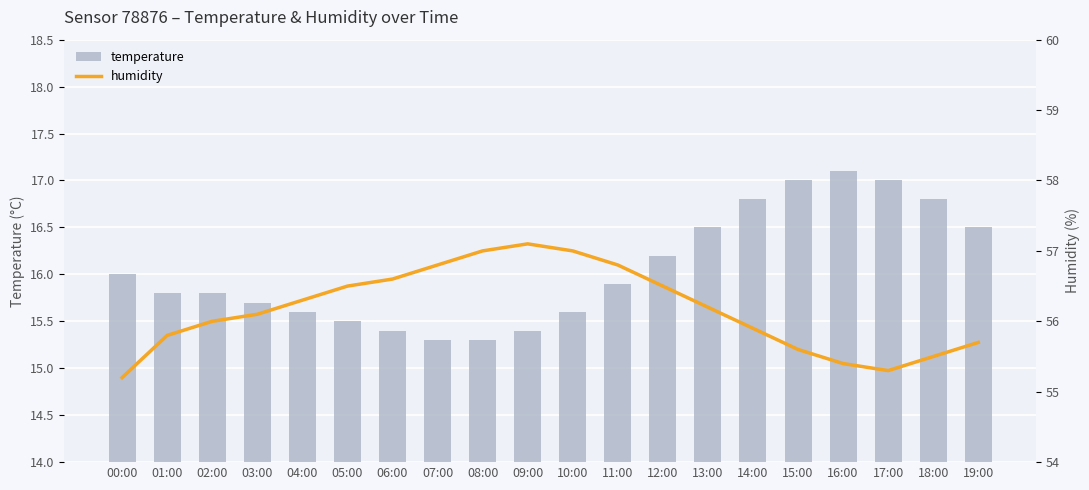

How many groups of bars are there?

20